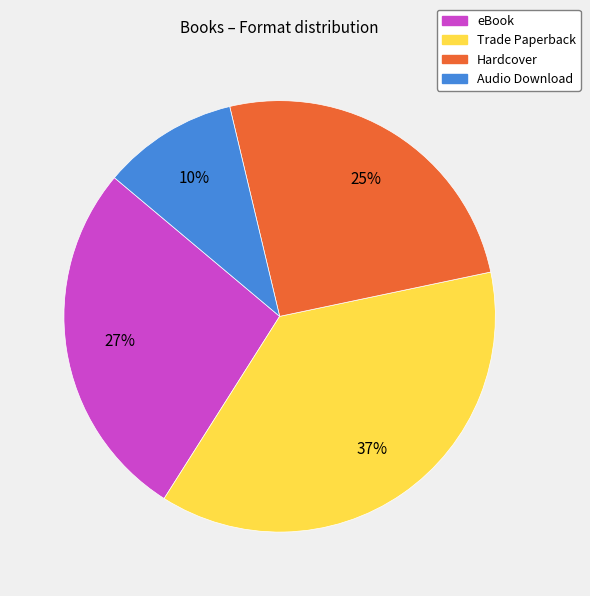

To the nearest percent, what portion does Hardcover represent?

25%